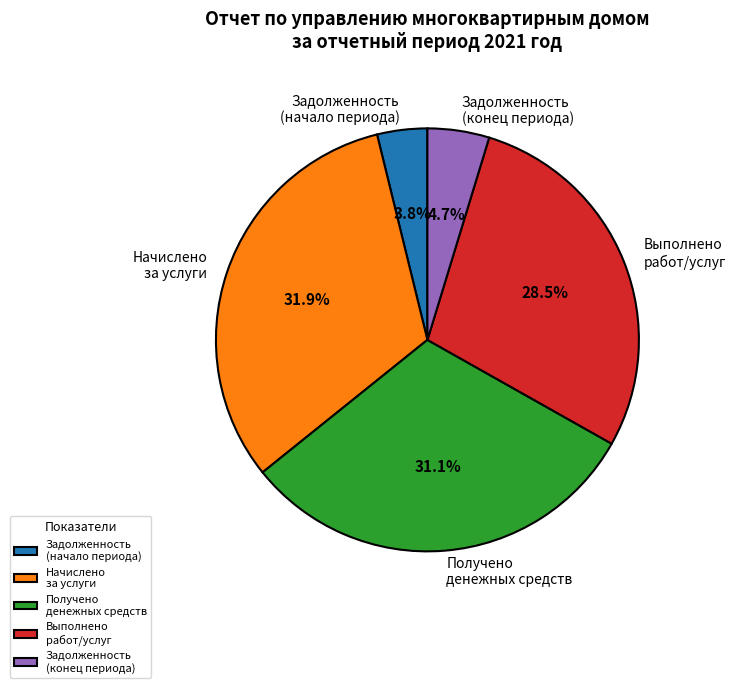

Is there any slice that represents more than half of the pie?

No